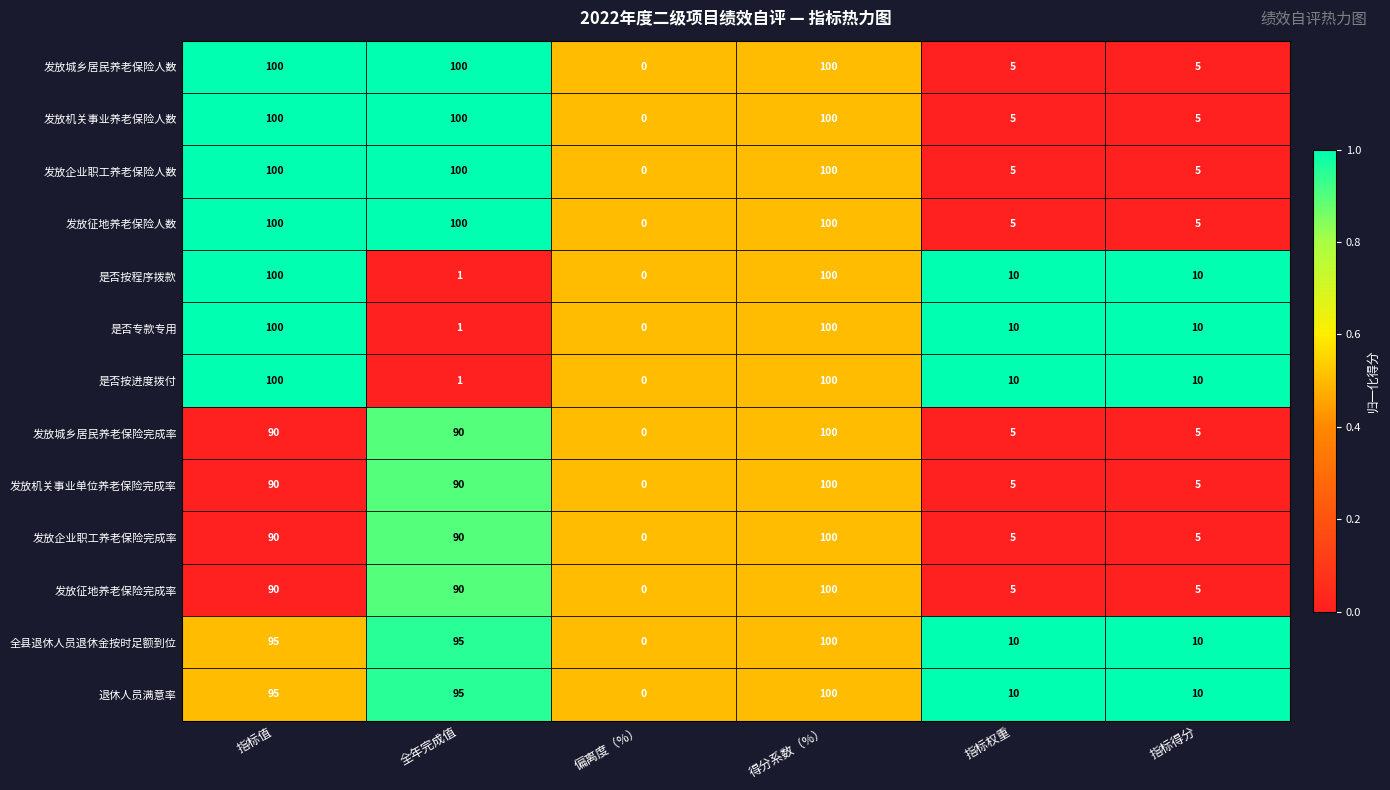

What is the average value of the 发放征地养老保险人数 series?

52